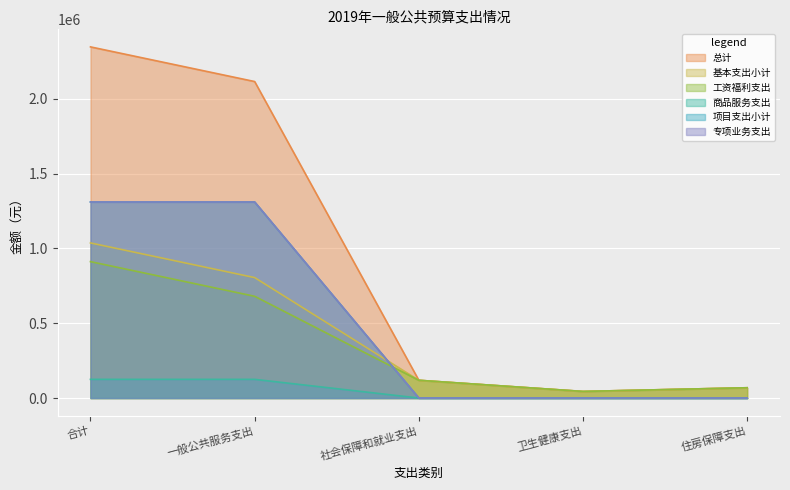

True or false: 专项业务支出 and 总计 cross at least once.

False